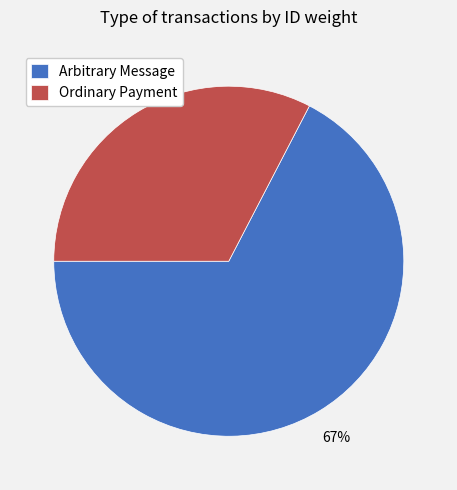

What is the smallest slice in the pie chart?

Ordinary Payment